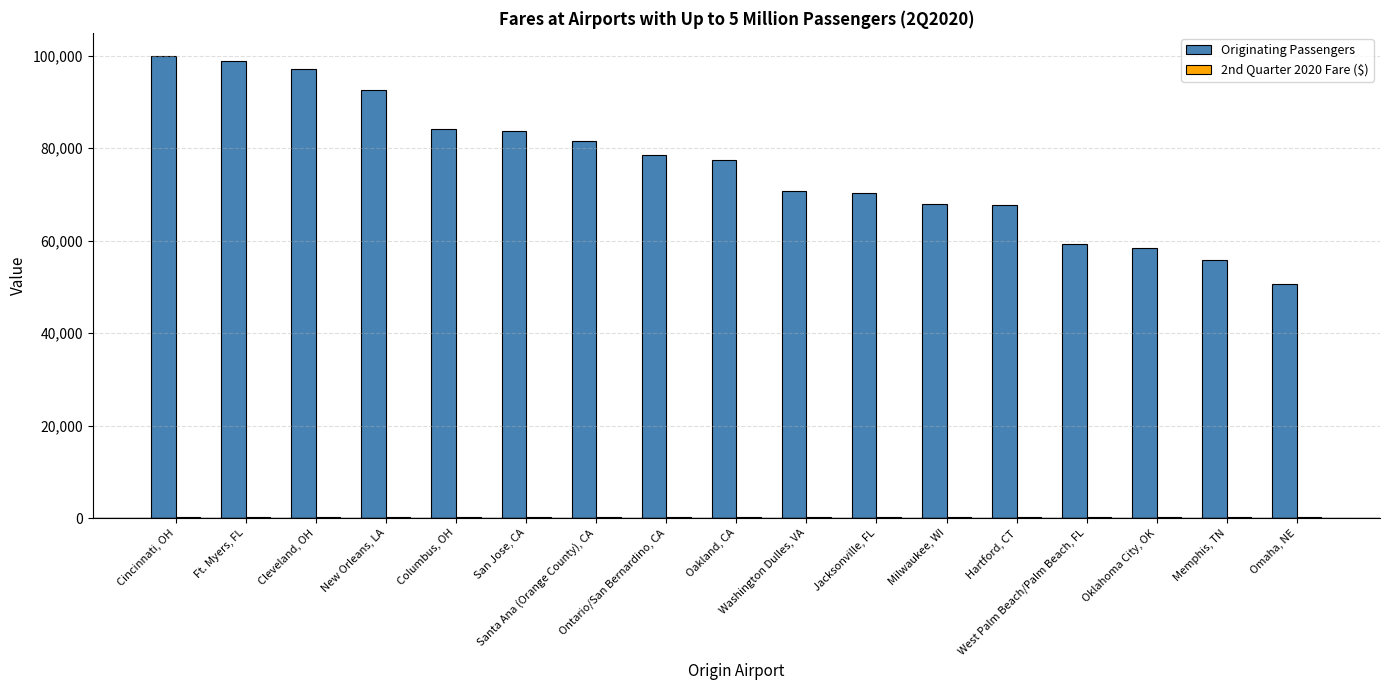

Which series has the largest total across all categories?

Originating Passengers